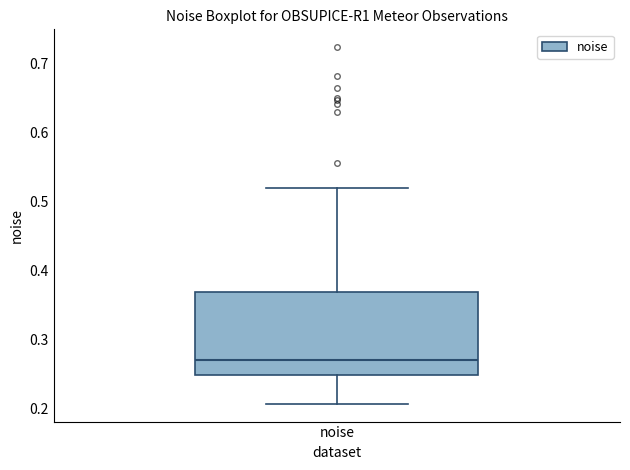

Read this box plot against the y-axis: the position of the median line, the range covered by the box, and the ends of both whiskers. The values are not printed on the chart, so give them approximately, as read against the axis.

median 0.27, box 0.25 to 0.37, whiskers 0.21 to 0.52